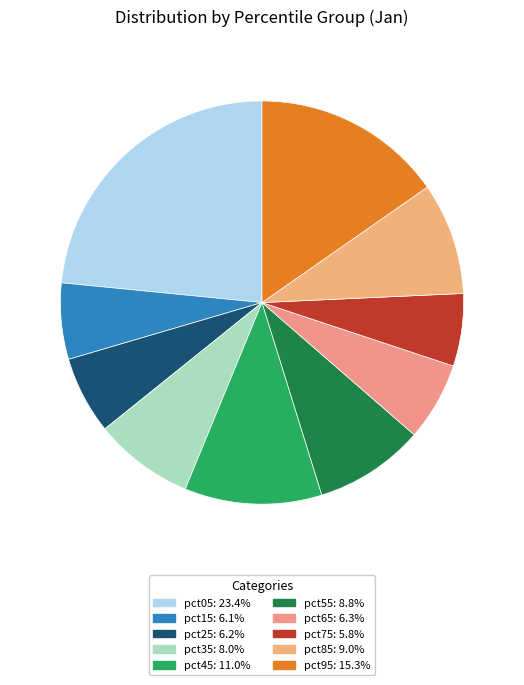

What is the smallest slice in the pie chart?

pct75